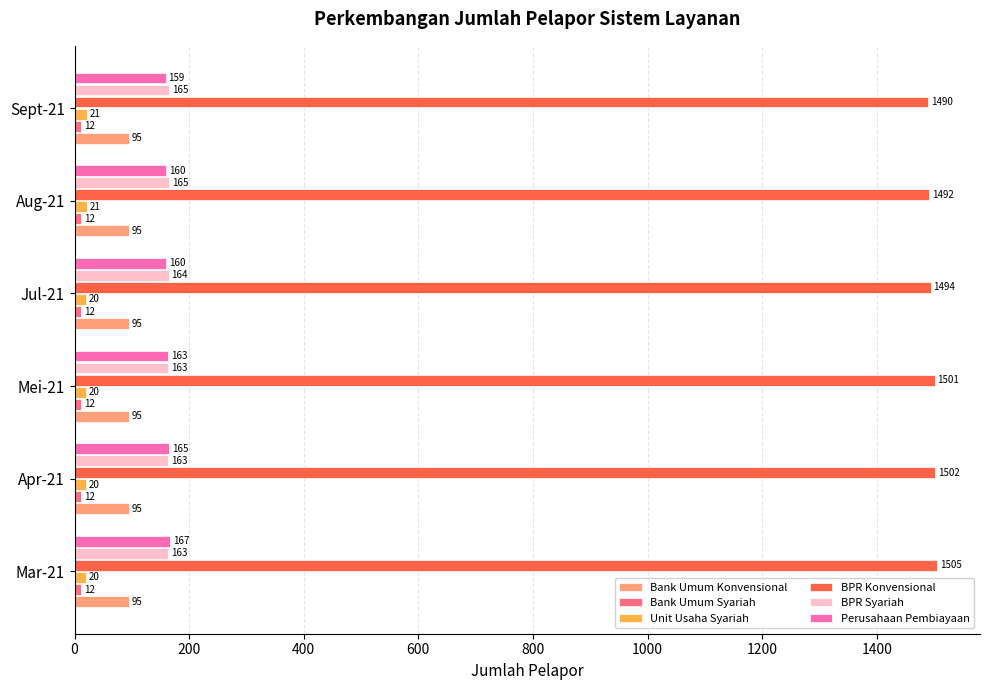

Count the number of data series in this chart.

6